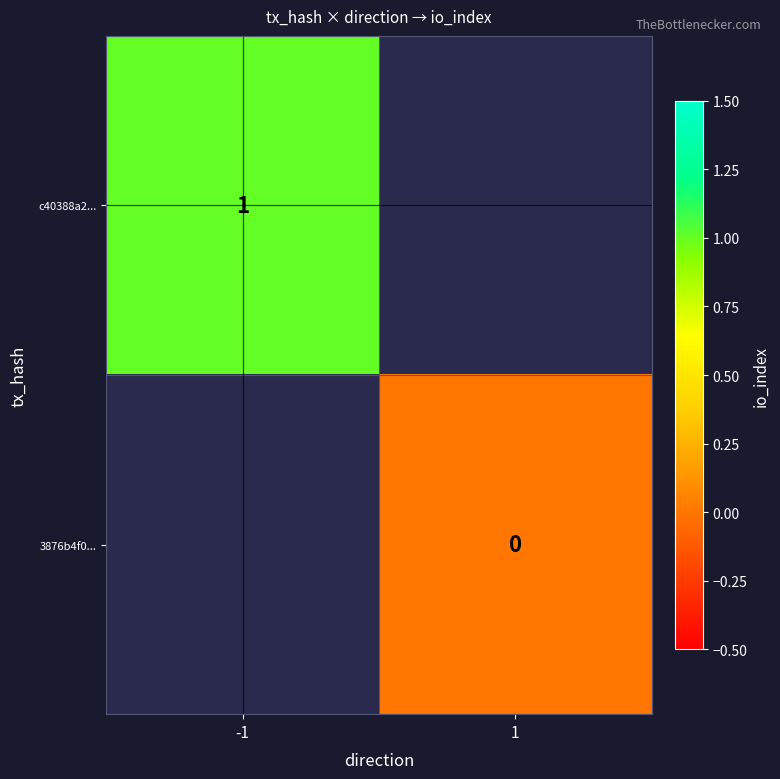

Is it true that c40388a2... equals 0 at -1?

False